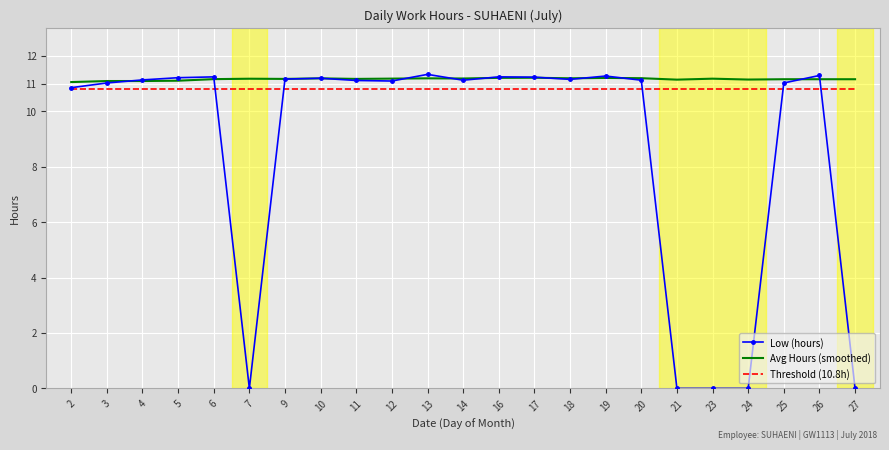

What is the total value across all series at 26?

33.2